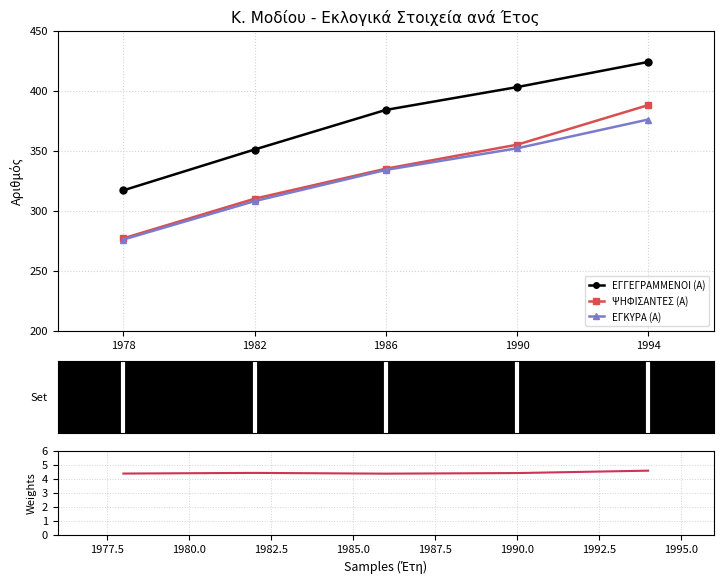

List the labels in order of Ποσοστό Συμμετοχής (κλίμακα) value, largest first.

1994, 1982, 1990, 1978, 1986